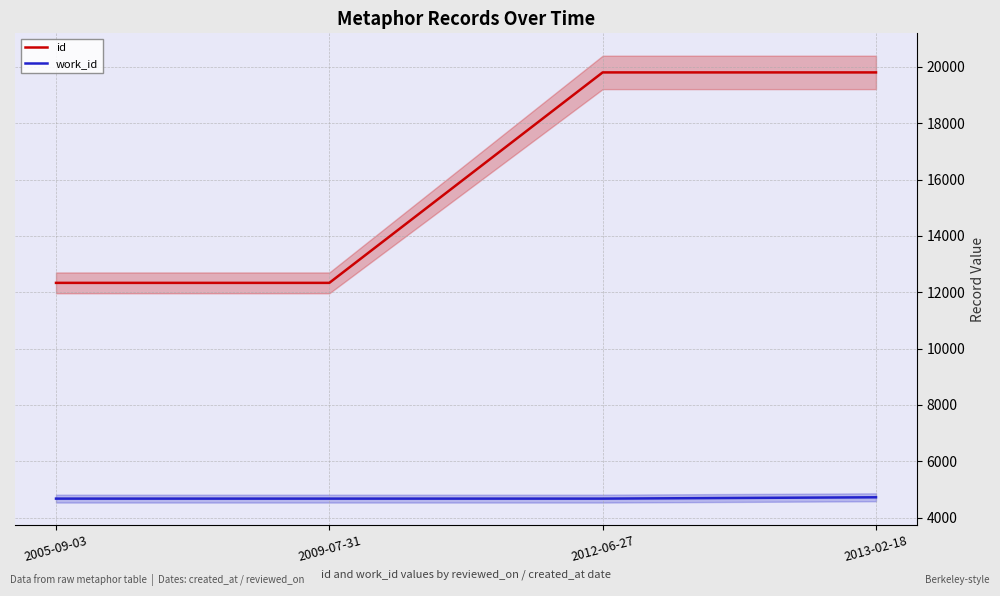

The value of work_id at 2012-06-27 is 7579. True or false?

False